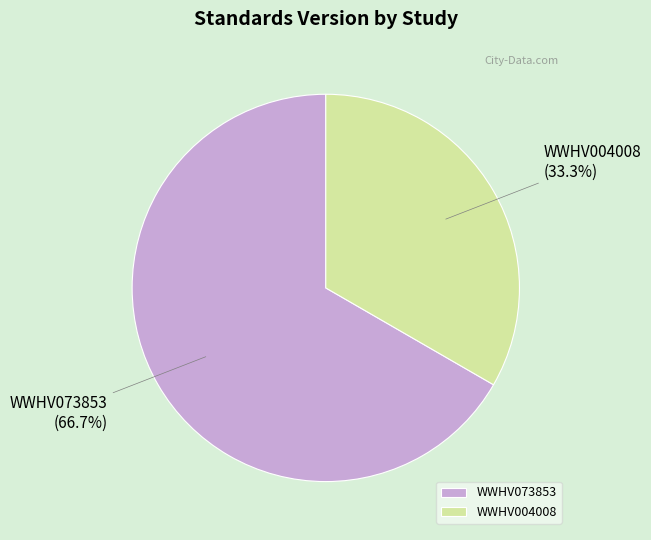

To the nearest percent, what is the difference between the largest and smallest slice percentages?

33%